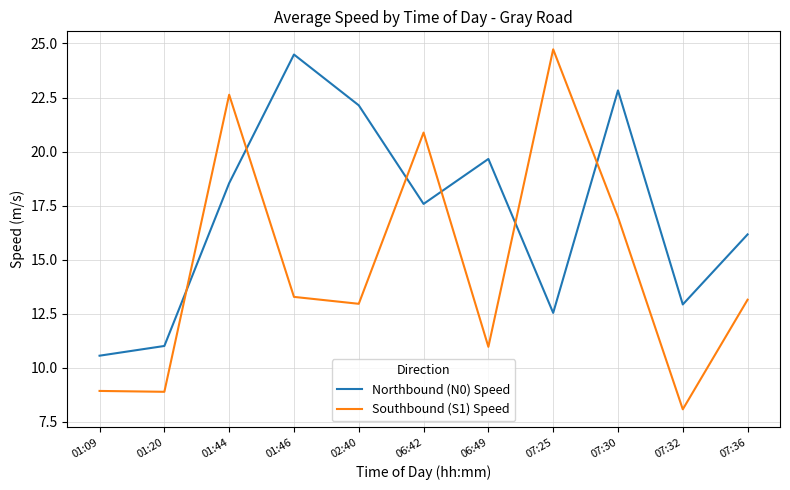

What position from the left is 07:25?

8